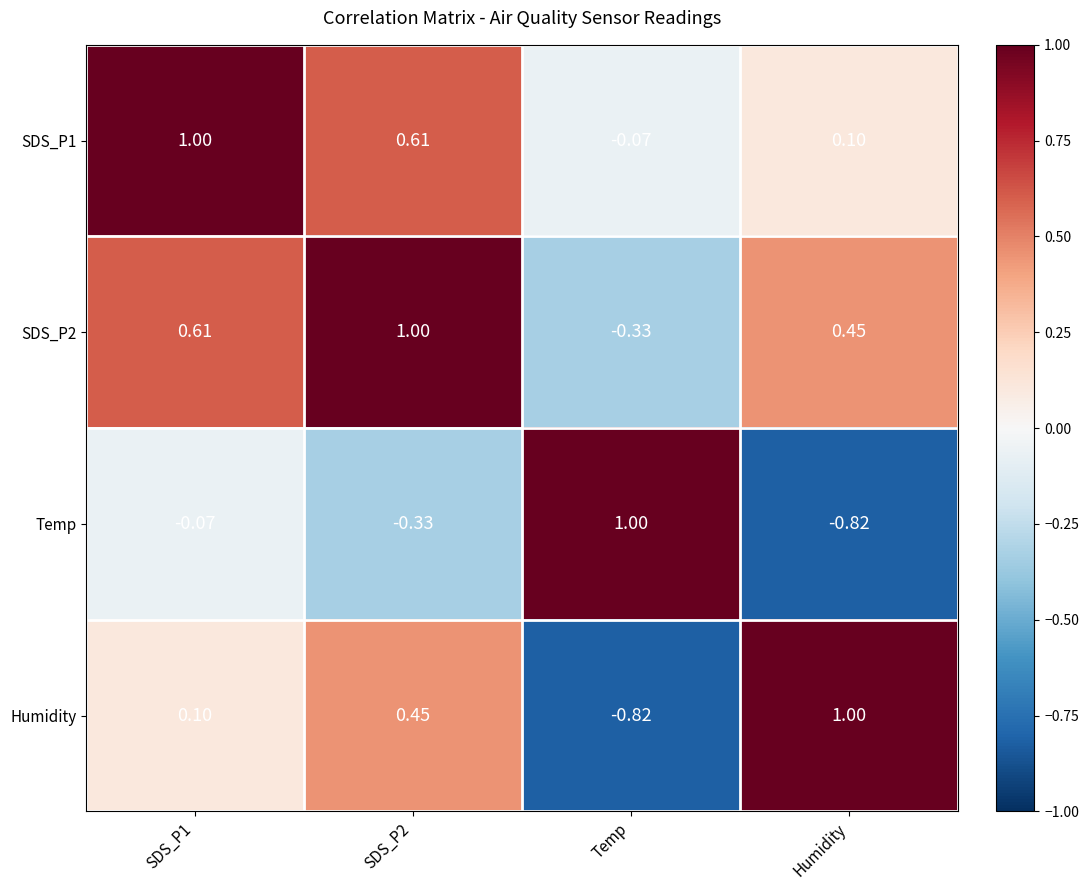

At which label is SDS_P1 closest to 0?

Temp